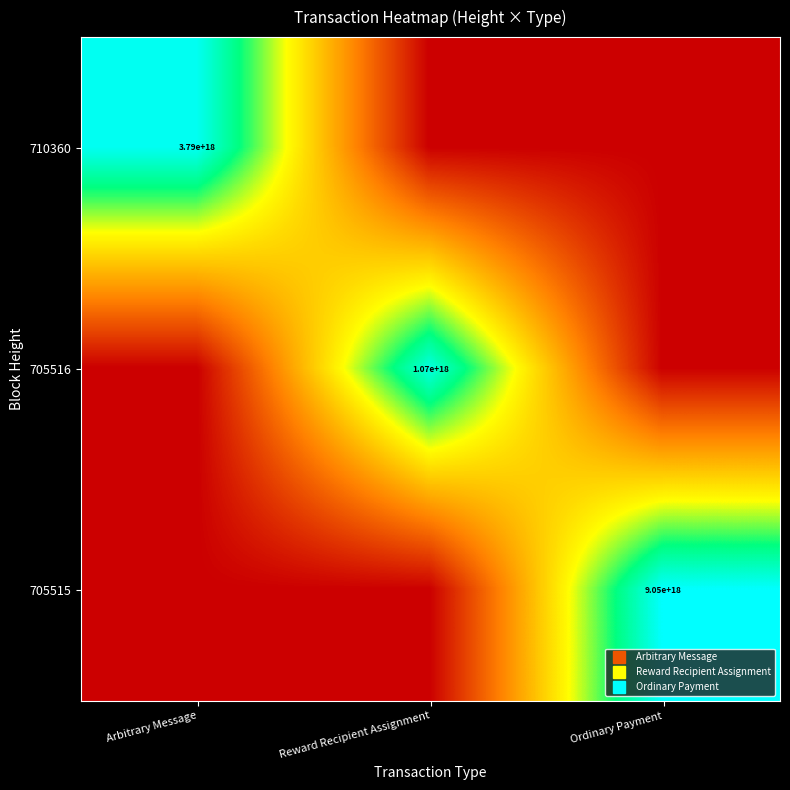

At Ordinary Payment, list the series in order from smallest to largest.

710360, 705516, 705515